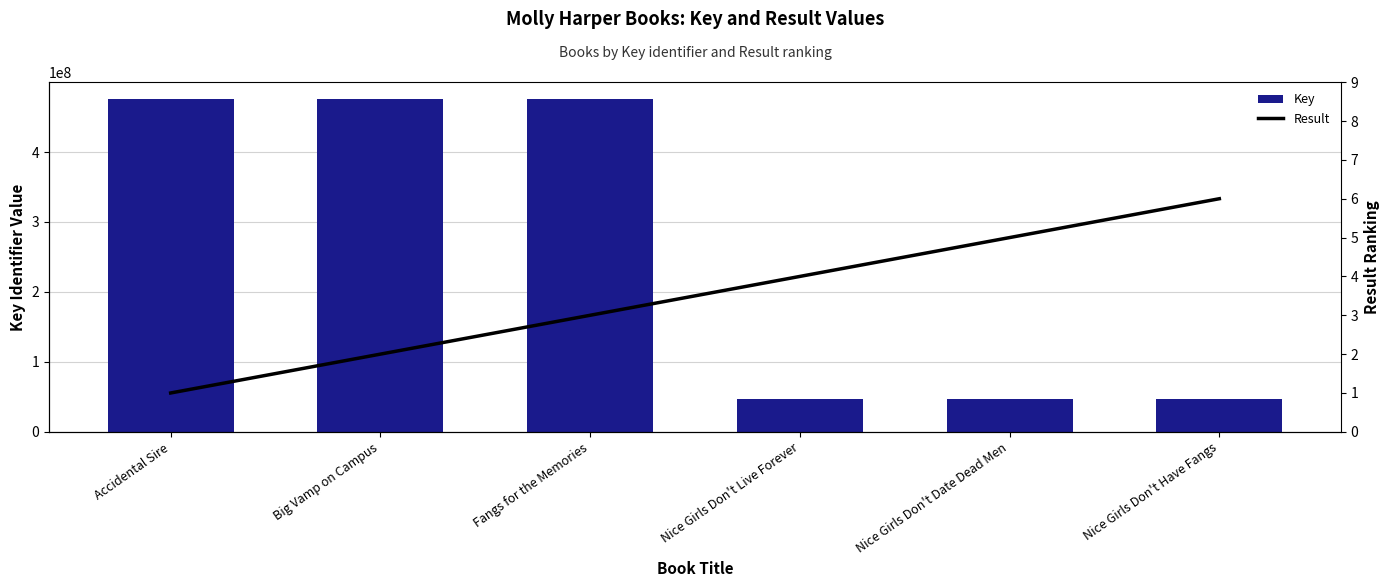

What is the total value across all series at Big Vamp on Campus?

476045302